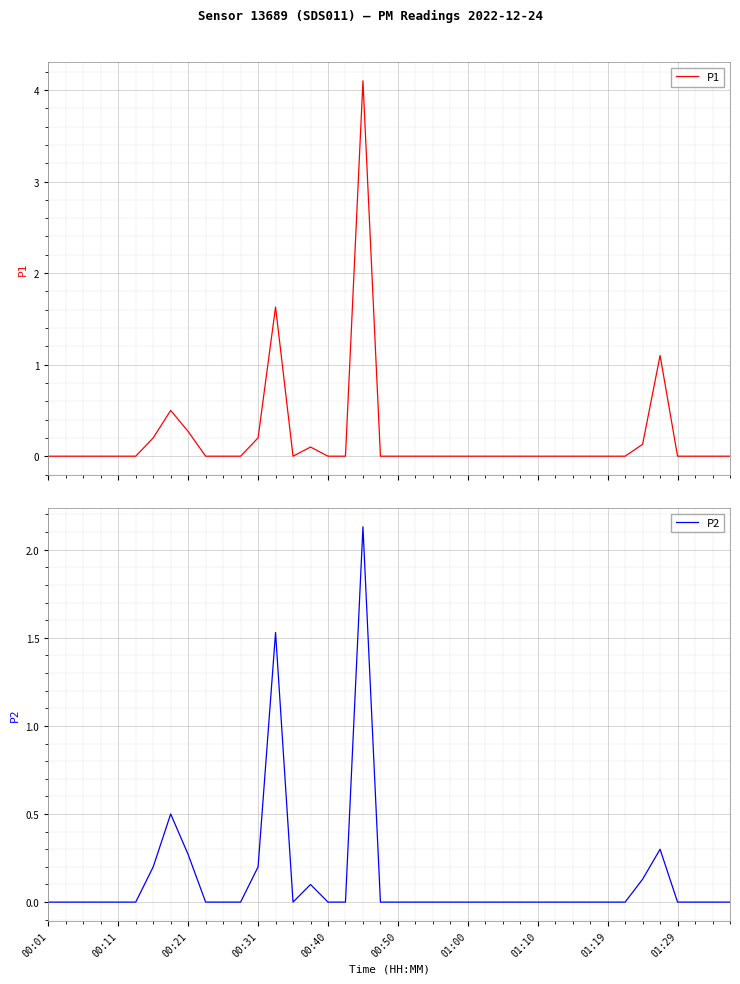

Does the chart display data point markers on the line(s)?

No